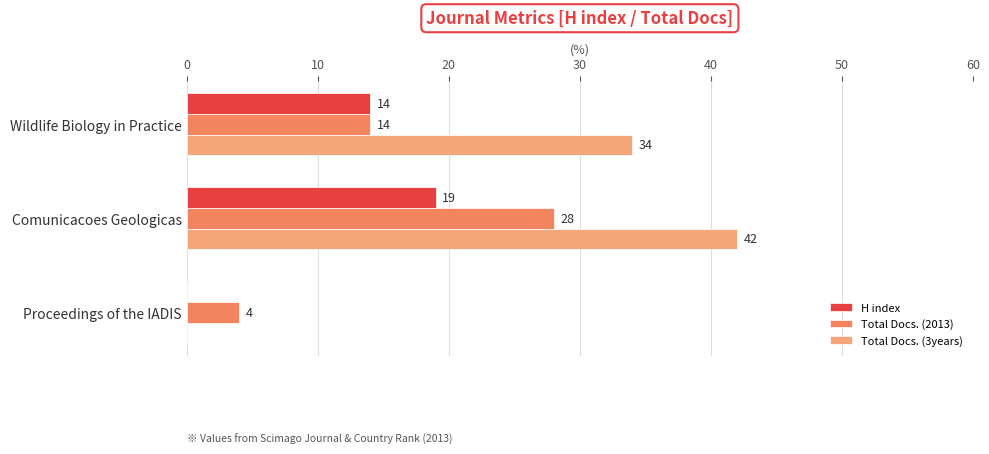

How many positive values does the H index series have?

2